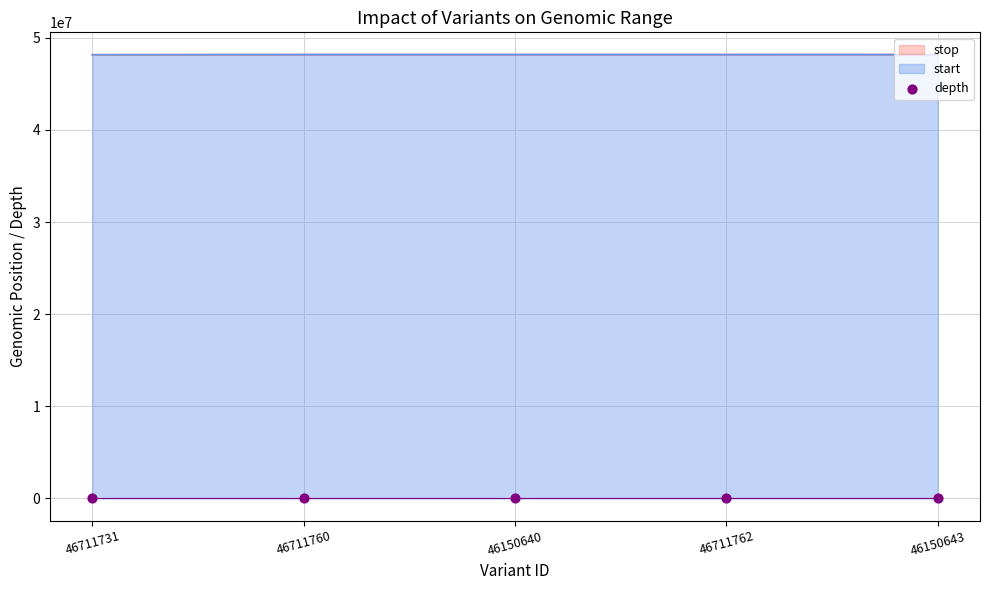

What is the total value across all series at 46711731?

96343166